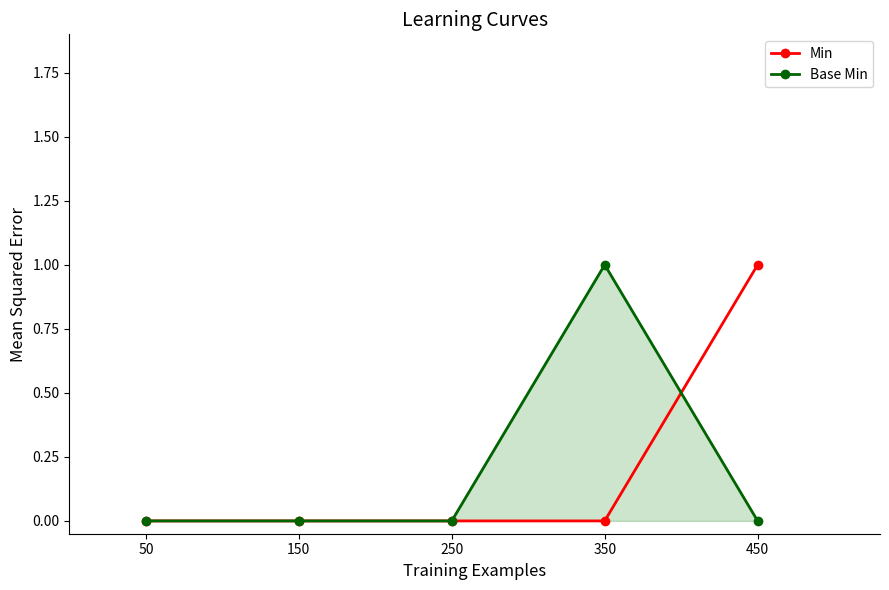

True or false: Min has more than 1 interior local peaks.

False